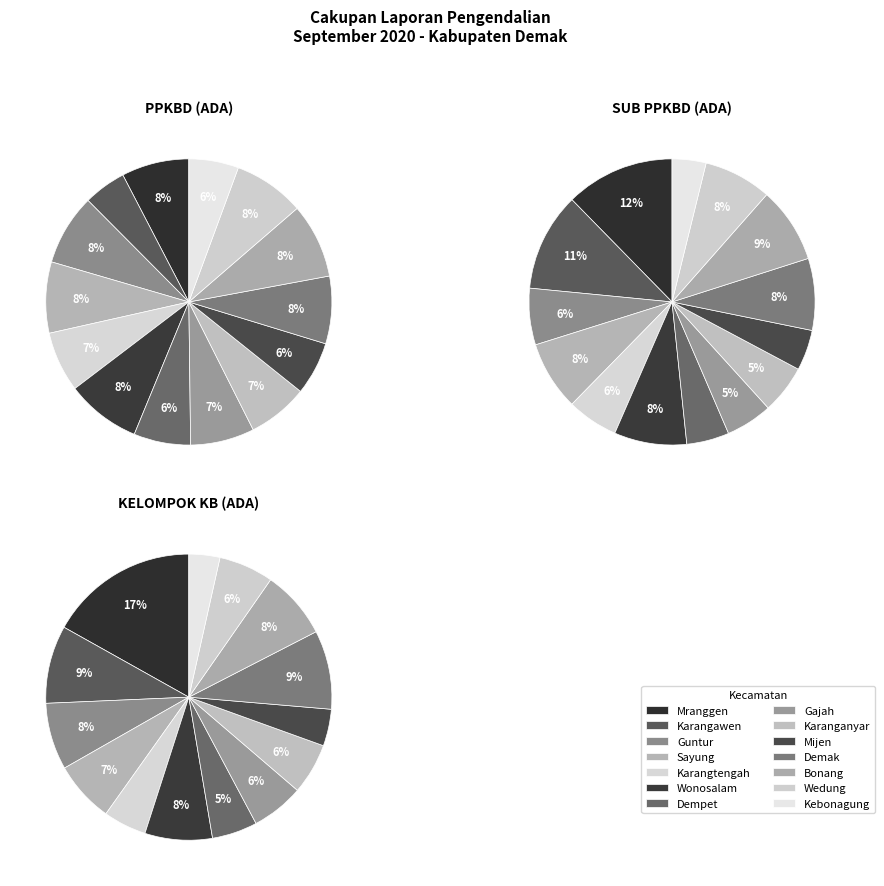

Which series has the largest range (max minus min)?

KELOMPOK KB (ADA)